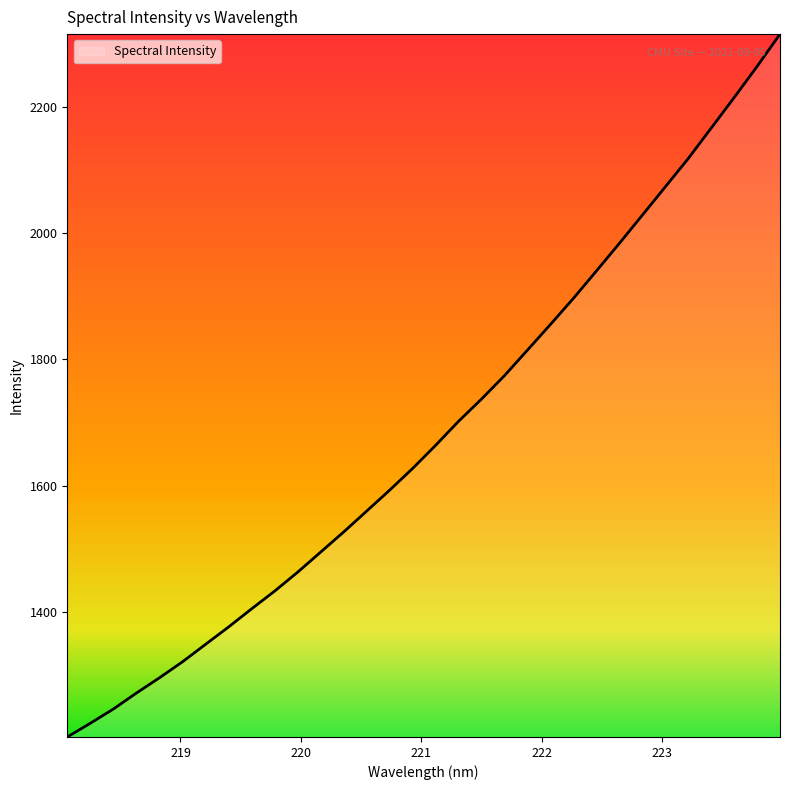

What is the greatest value displayed?

2316.3